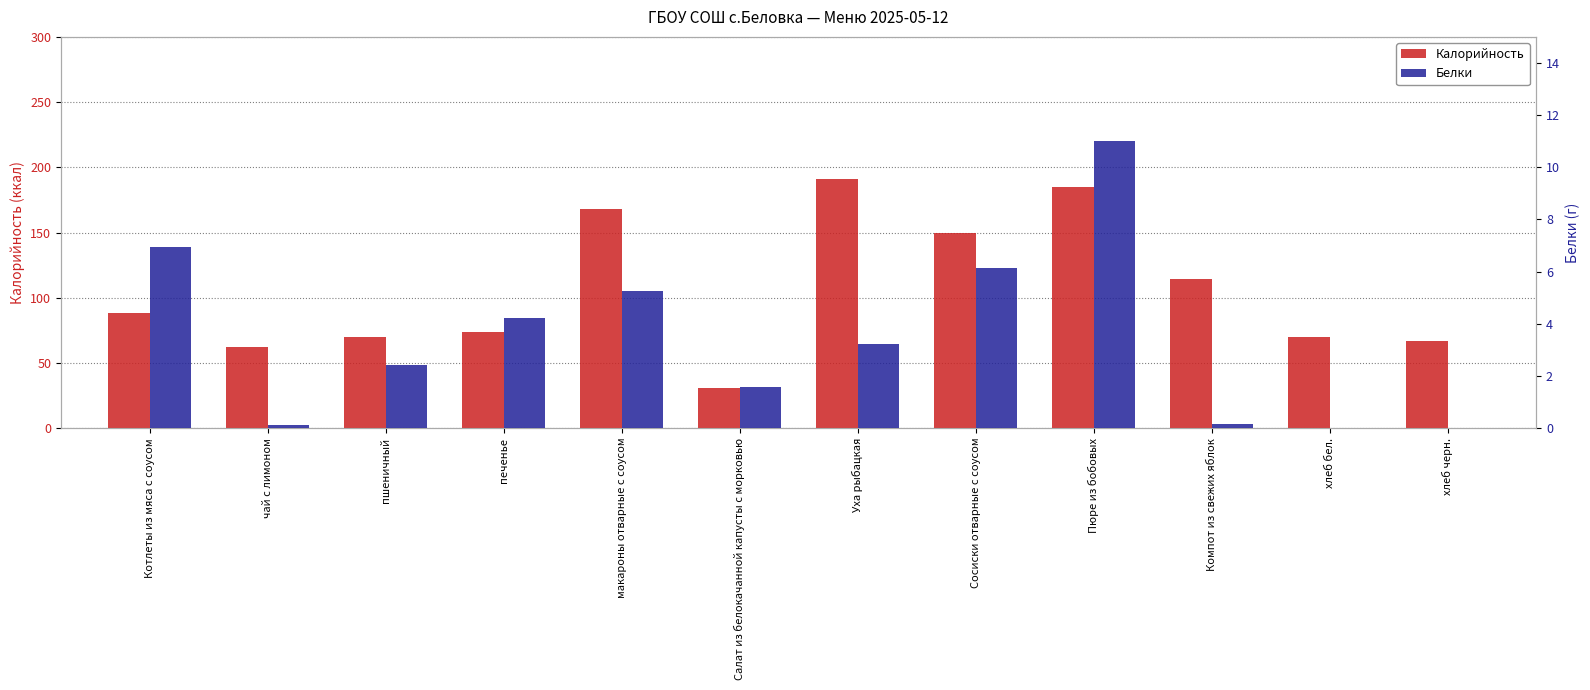

What is the label of the 10th bar from the left?

Компот из свежих яблок